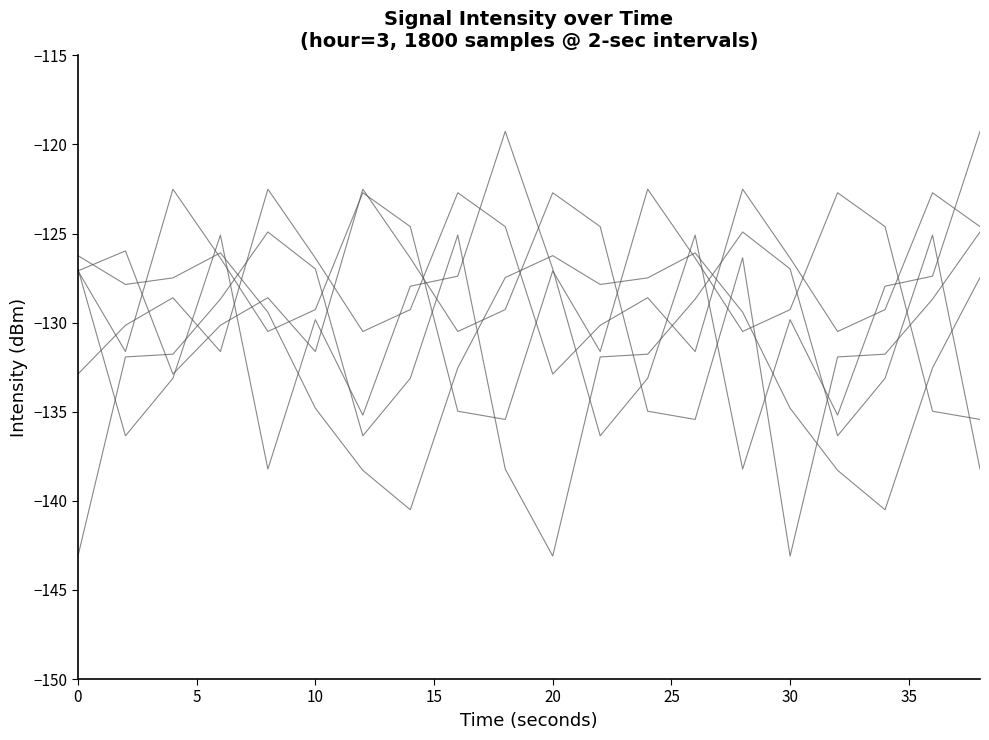

Does the chart have visible grid lines?

No